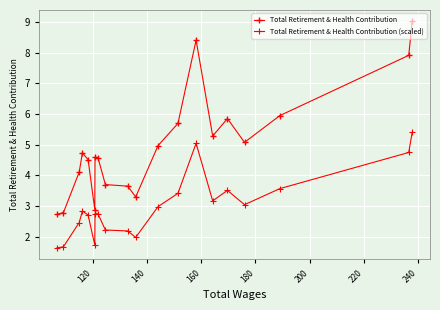

How many values in the Total Retirement & Health Contribution series are below 4?

6